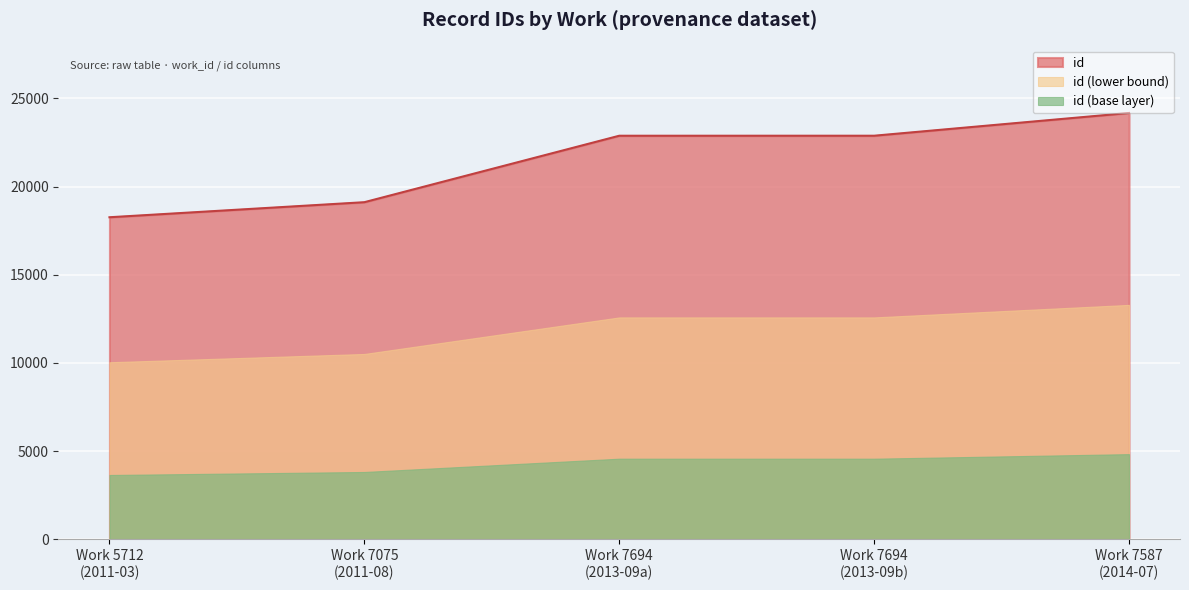

What is the difference between the second highest and second lowest values in the id series?

3768.0